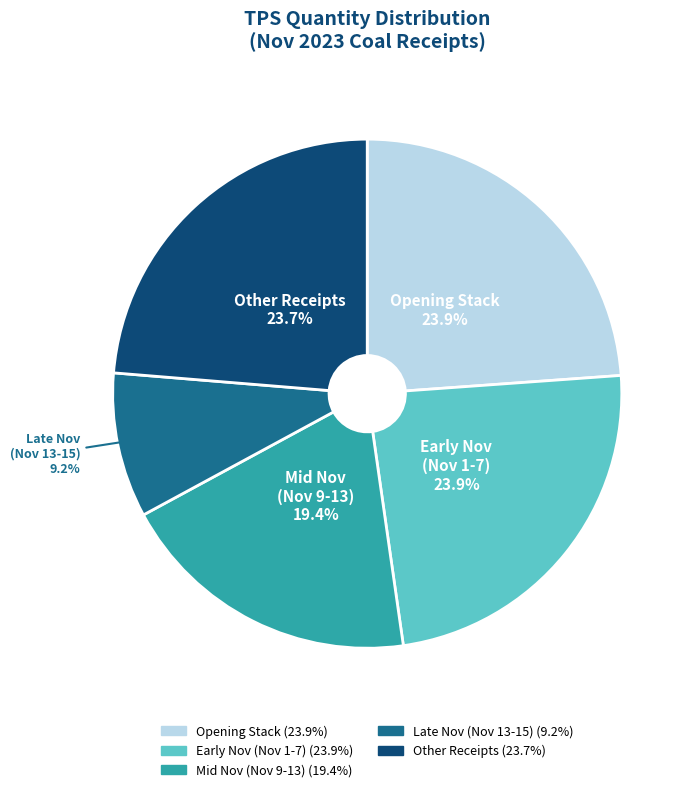

Count the number of slices in the pie.

5